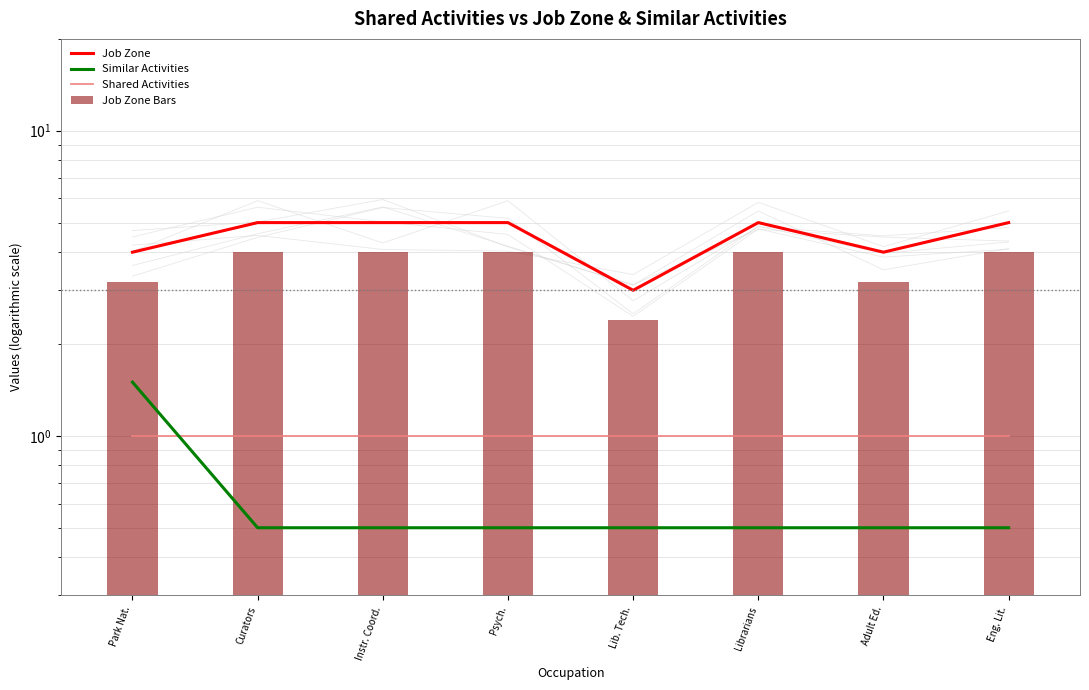

How many Job Zone values are between 4 and 5?

7